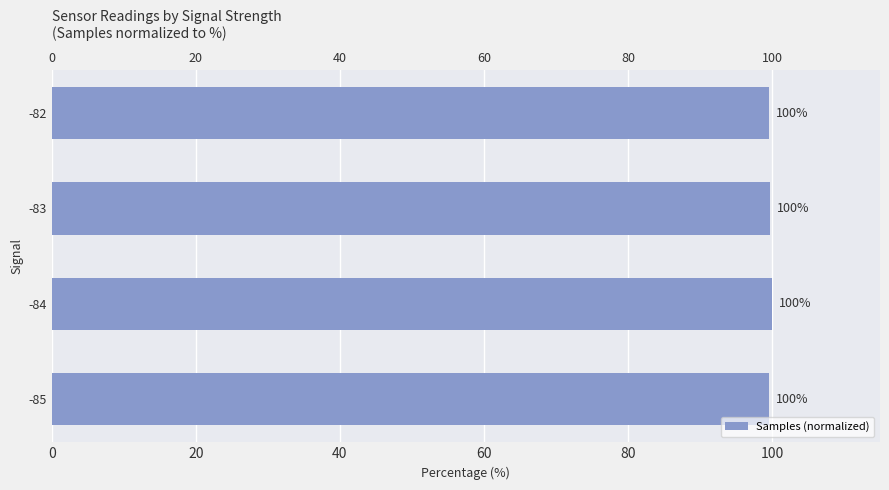

What is the maximum value shown in the chart?

100.0